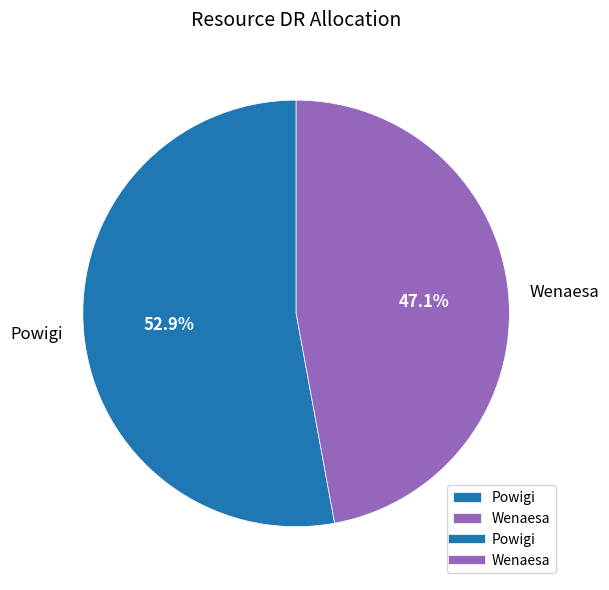

How many slices are in this pie chart?

2